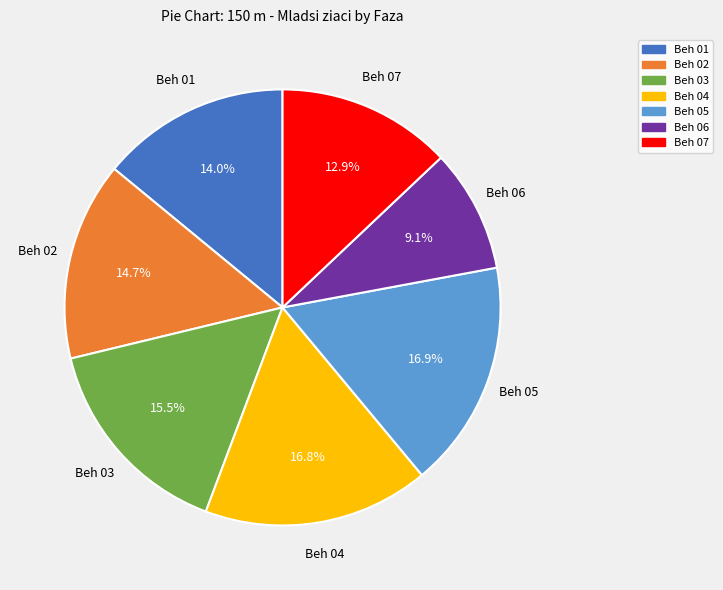

How many slices are in this pie chart?

7